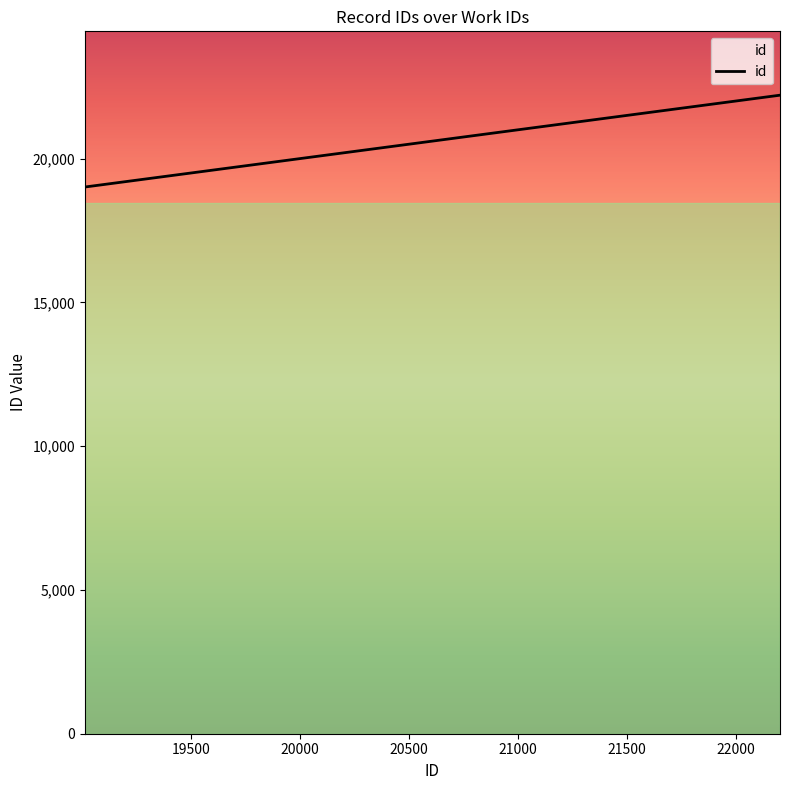

Does the chart have visible grid lines?

No